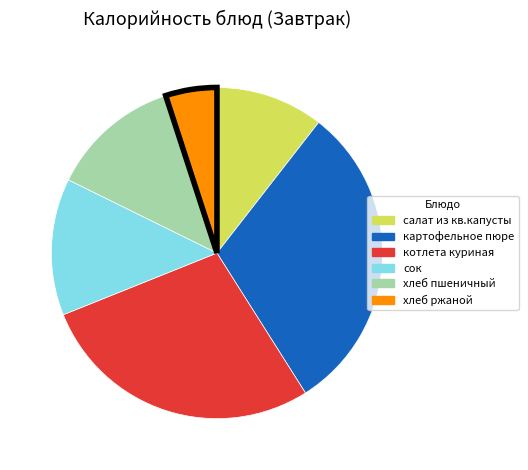

Does котлета куриная represent more than half of the total?

No